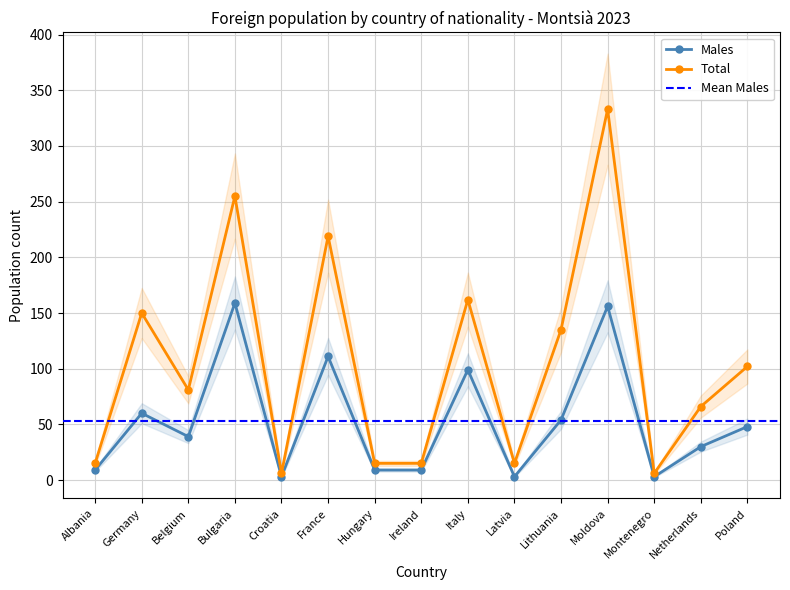

What position from the right is Bulgaria?

12